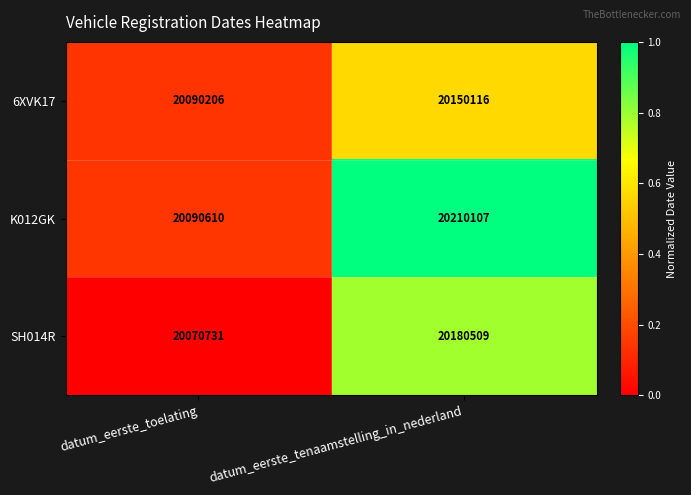

Rank the series by their maximum value, from lowest to highest.

6XVK17, SH014R, K012GK